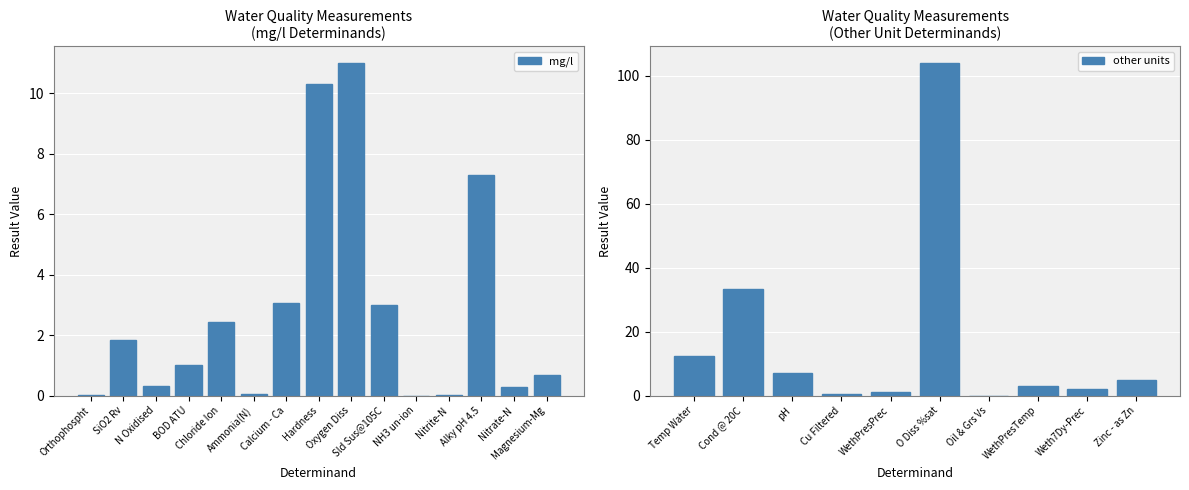

What is the value of the 3rd bar from the left?

0.3